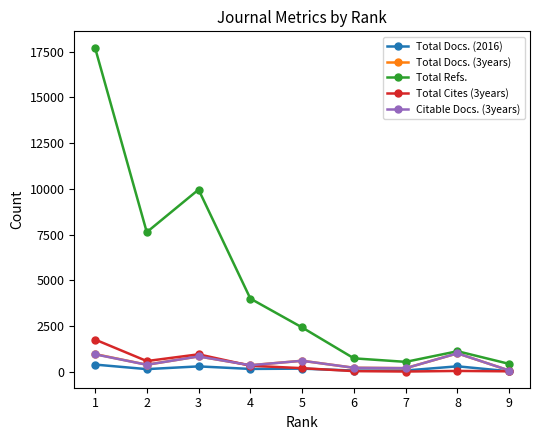

True or false: Total Cites (3years) and Total Refs. cross at least once.

False